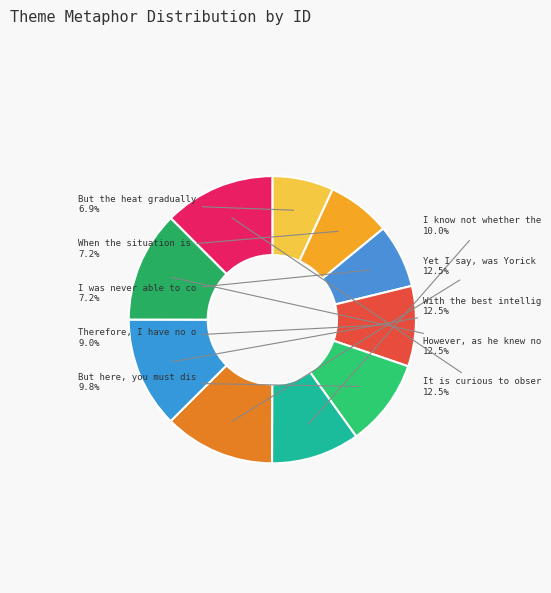

Is there a majority slice in this chart?

No